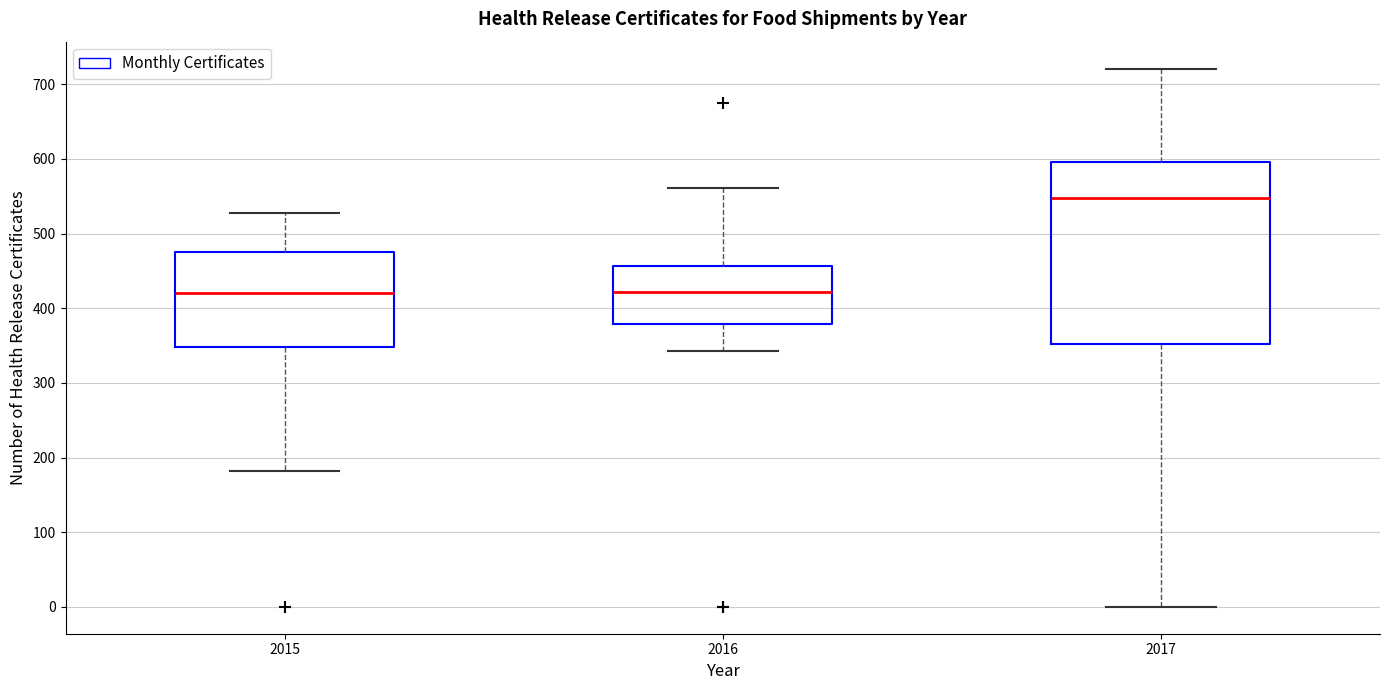

Reading left to right, transcribe this box plot: for each box, give where its median line is, the range the box spans, and where its two whiskers end, as read against the y-axis. The values are not printed on the chart, so give them approximately, as read against the axis.

2015: median 420, box 350 to 480, whiskers 180 to 530
2016: median 420, box 380 to 460, whiskers 340 to 560
2017: median 550, box 350 to 600, whiskers 0 to 720